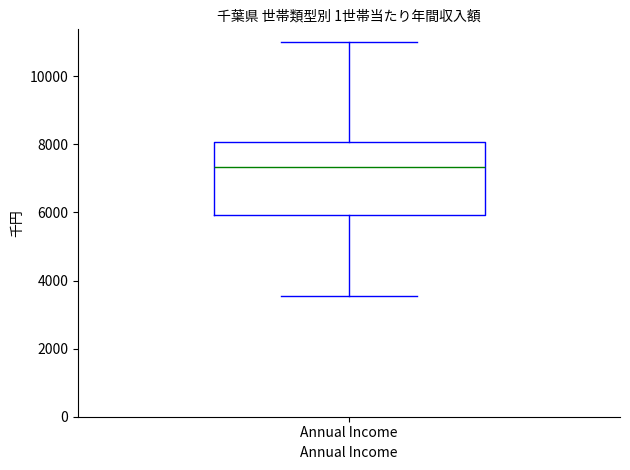

Read this box plot against the y-axis: the position of the median line, the range covered by the box, and the ends of both whiskers. The values are not printed on the chart, so give them approximately, as read against the axis.

median 7400, box 6000 to 8000, whiskers 3600 to 11000